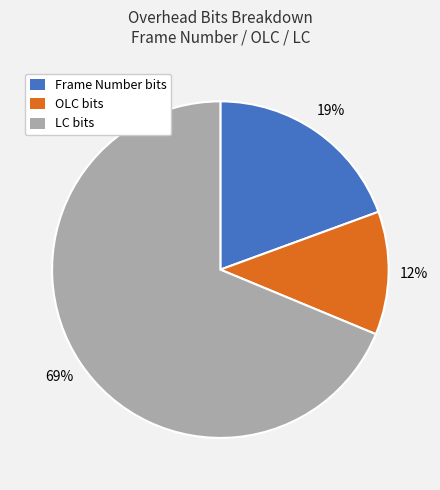

To the nearest percent, what is the difference between the largest and smallest slice percentages?

57%